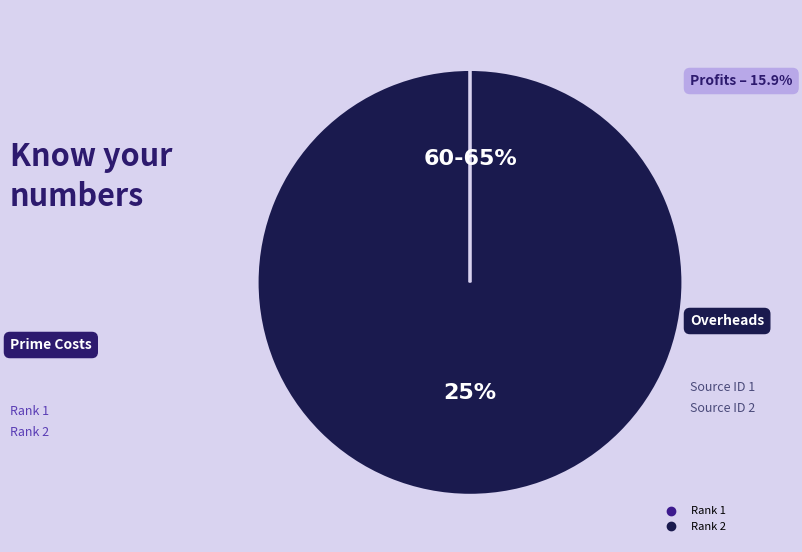

Count the number of slices in the pie.

2